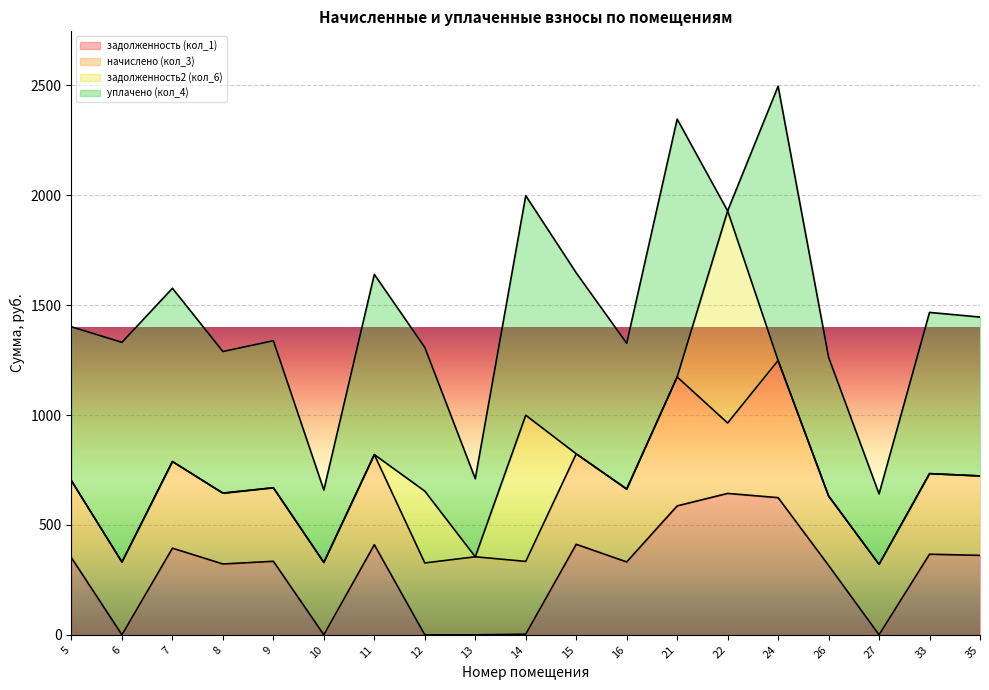

Which has a higher value, 12 or 16?

16